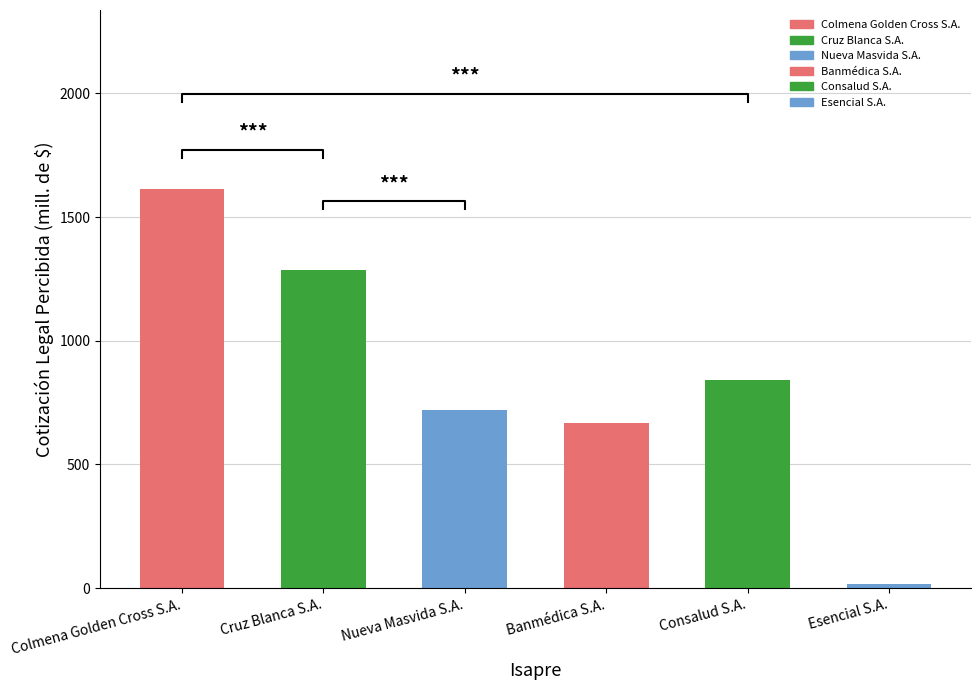

Where is the data nearest to the value 813?

Consalud S.A.